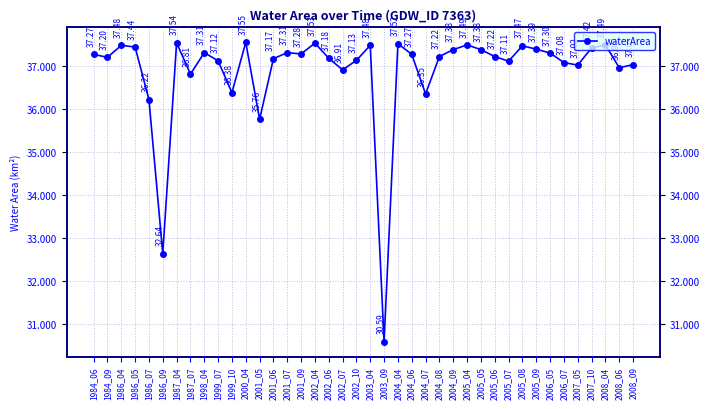

Count the number of data series in this chart.

1